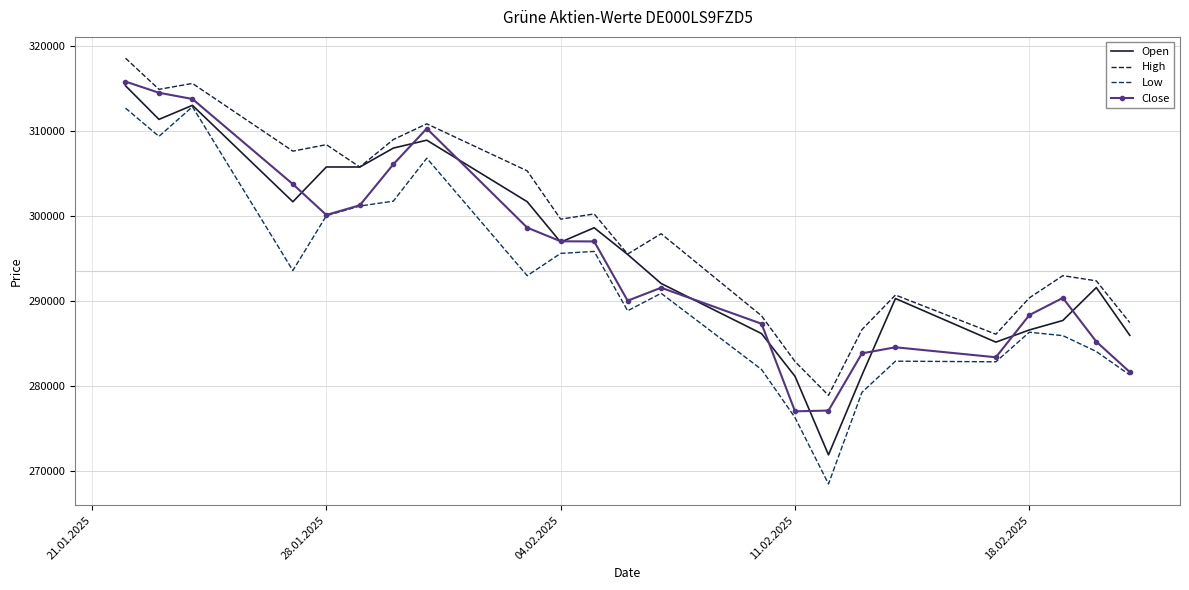

True or false: High and Close intersect in this chart.

False